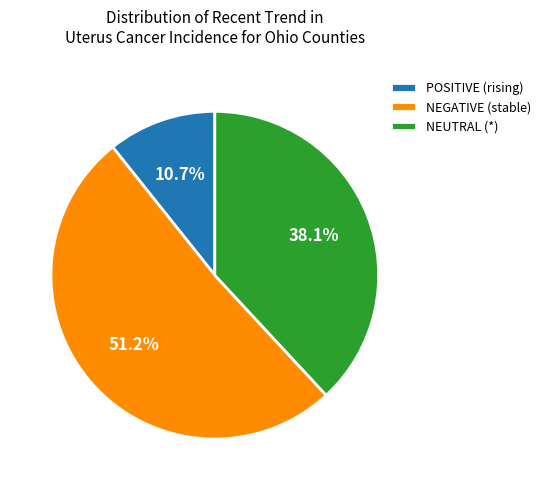

What is the majority slice?

NEGATIVE (stable)